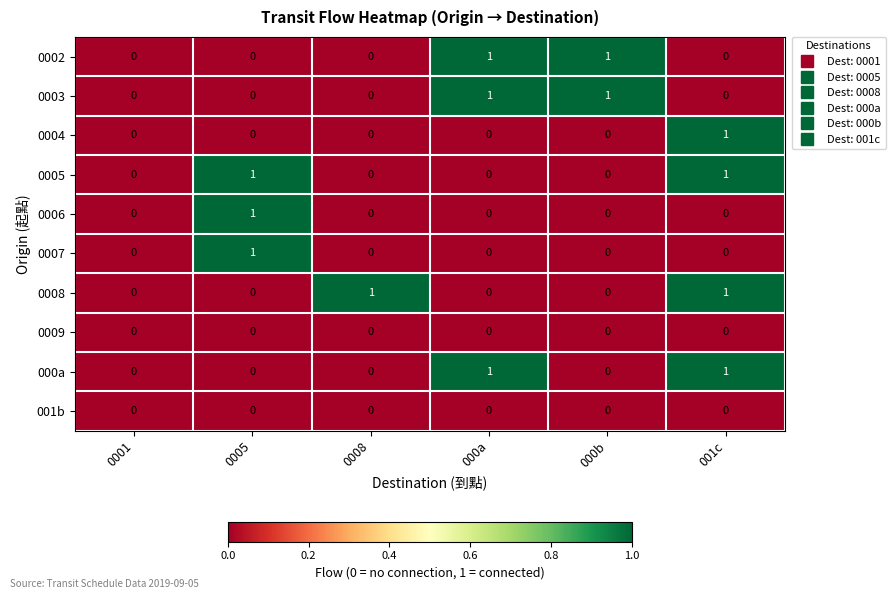

What is the total value across all series at 000a?

3